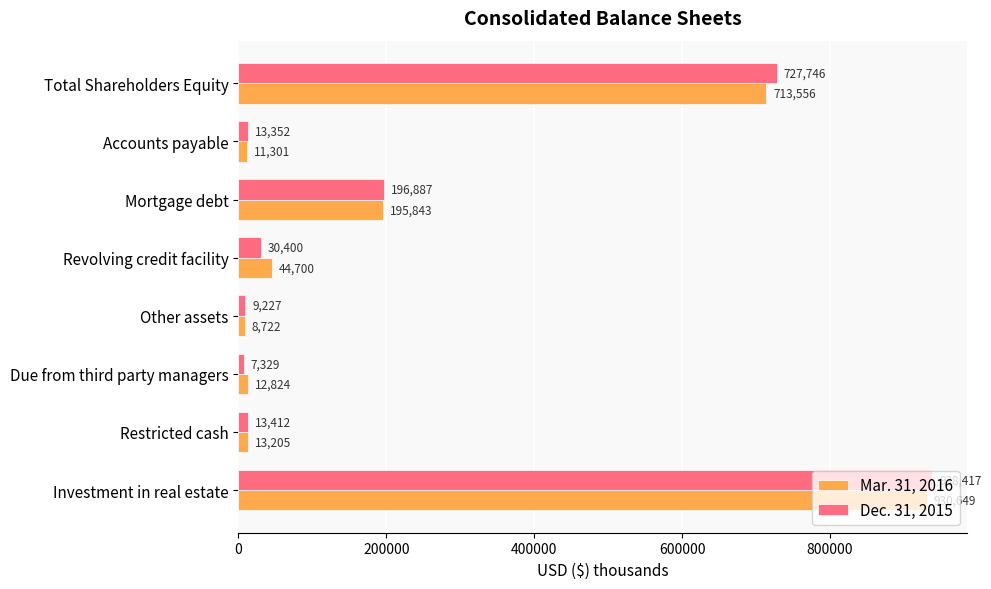

Which series has the widest spread of values?

Dec. 31, 2015